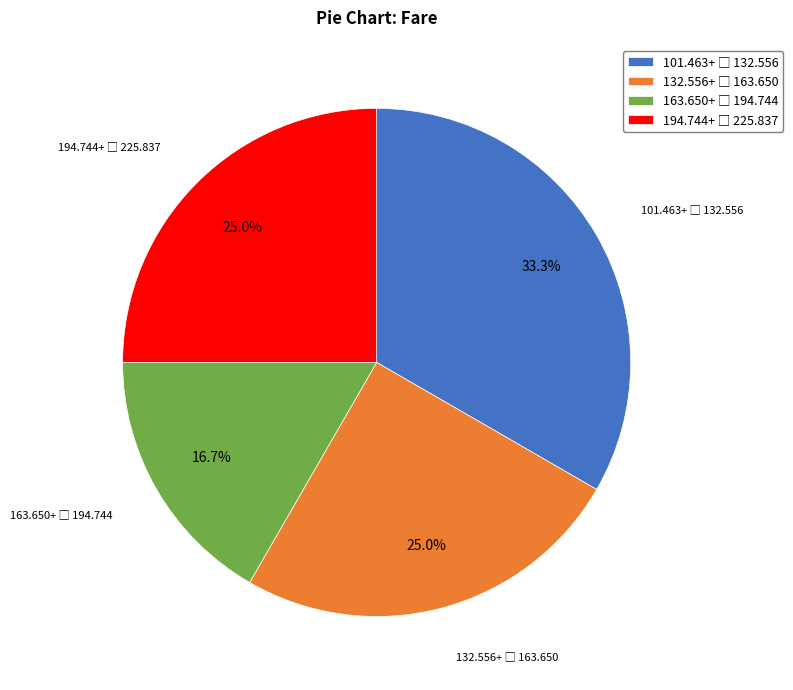

Is there a majority slice in this chart?

No